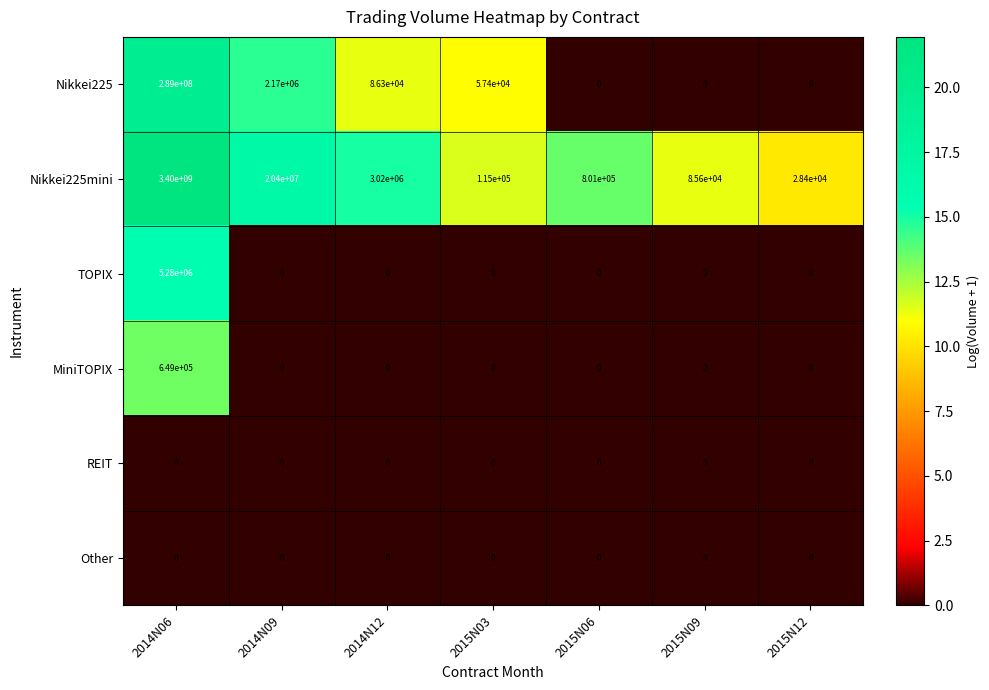

What is the difference between the highest and lowest values at 2015N06?

801000